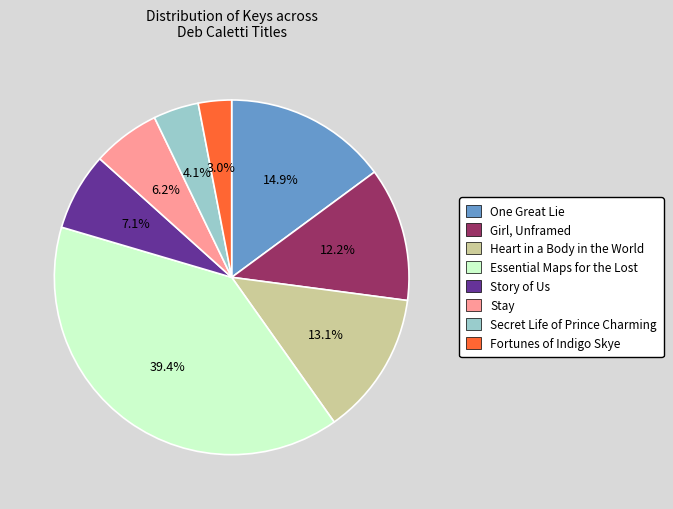

How many slices are in this pie chart?

8